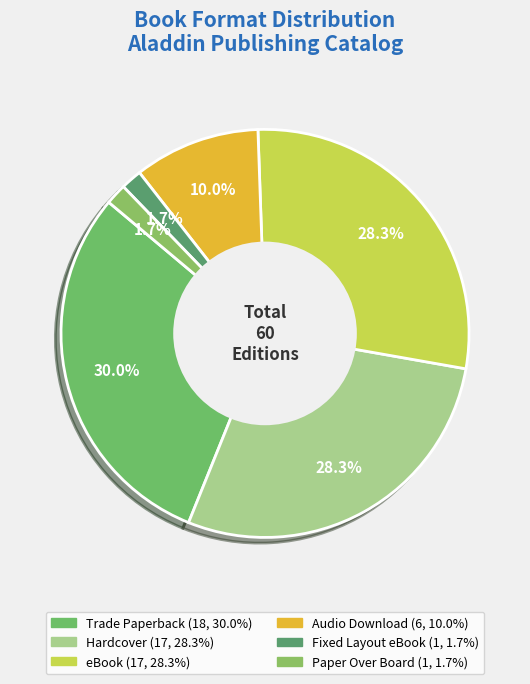

What is the change in value from Trade Paperback to eBook?

-1